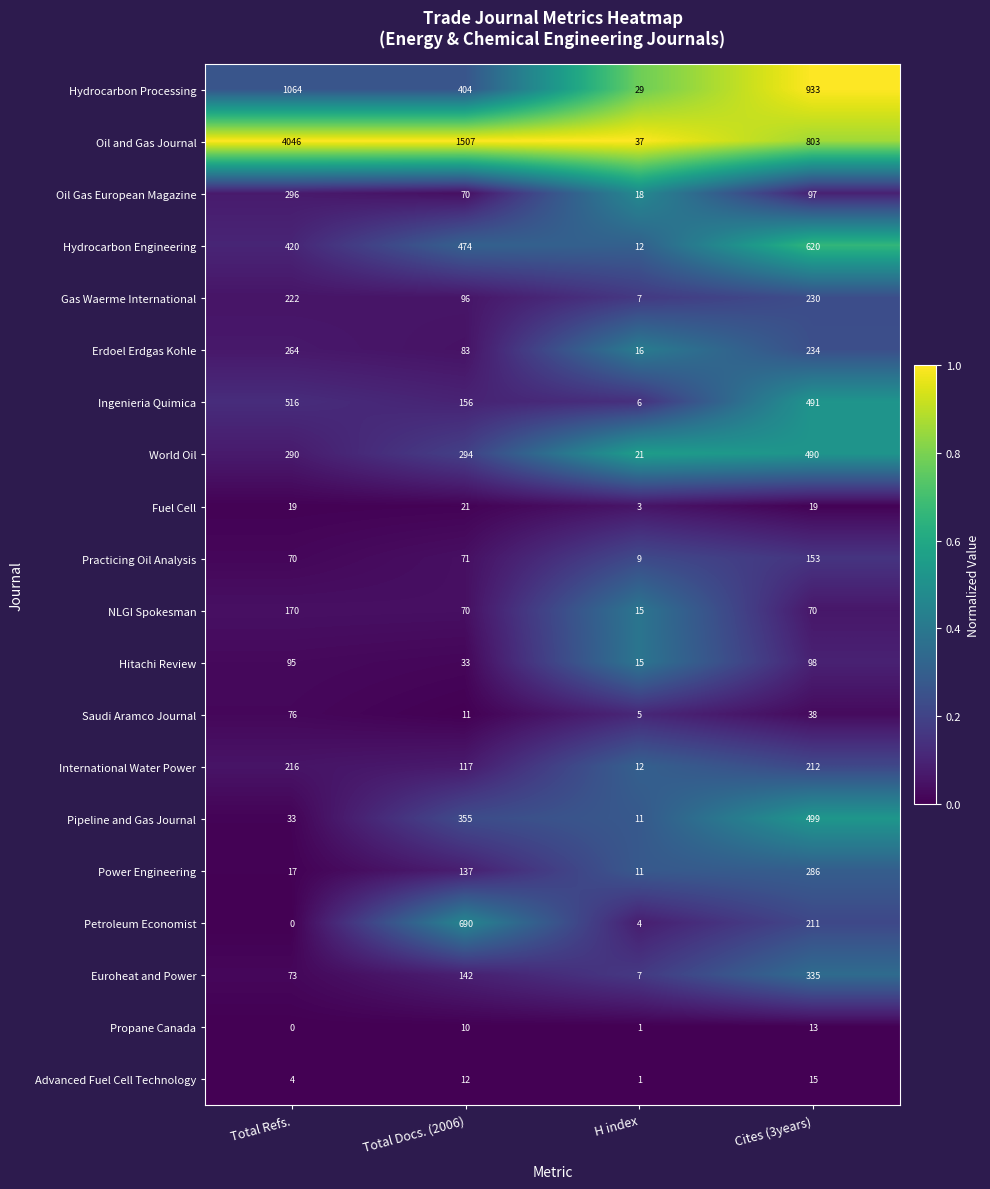

What is the sum of the Petroleum Economist values at Cites (3years) and Total Docs. (2006)?

901